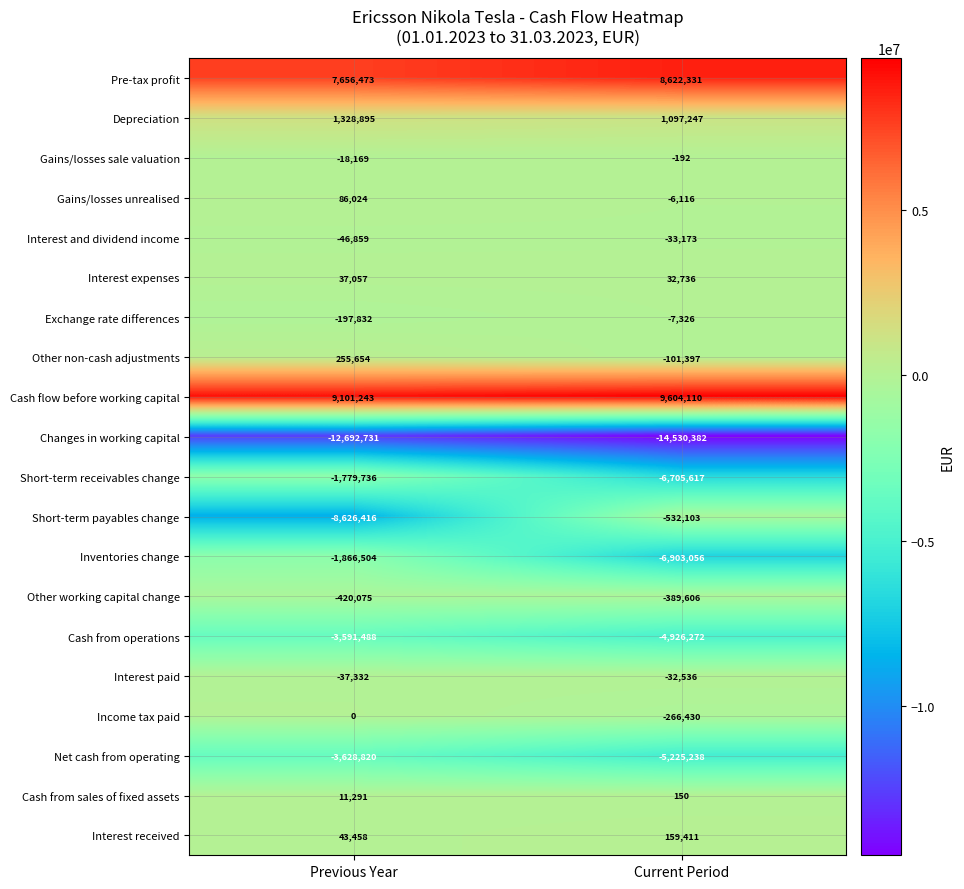

Which category has the highest value in the Depreciation series?

Previous Year